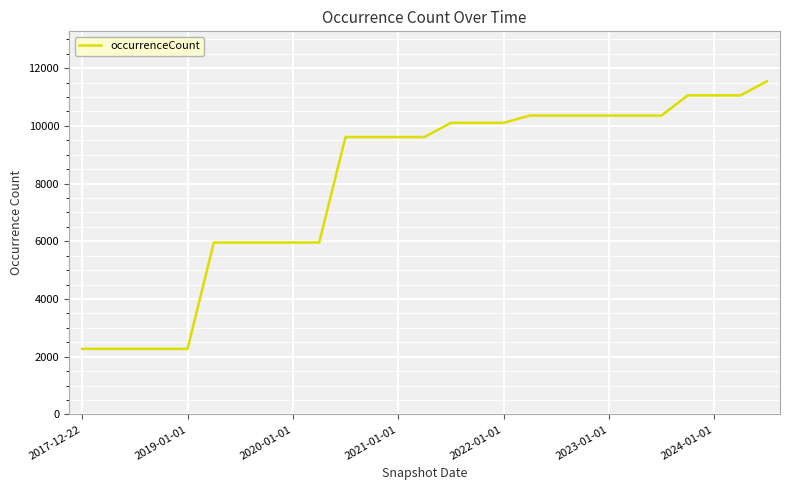

What is the difference between the maximum and minimum values?

9270